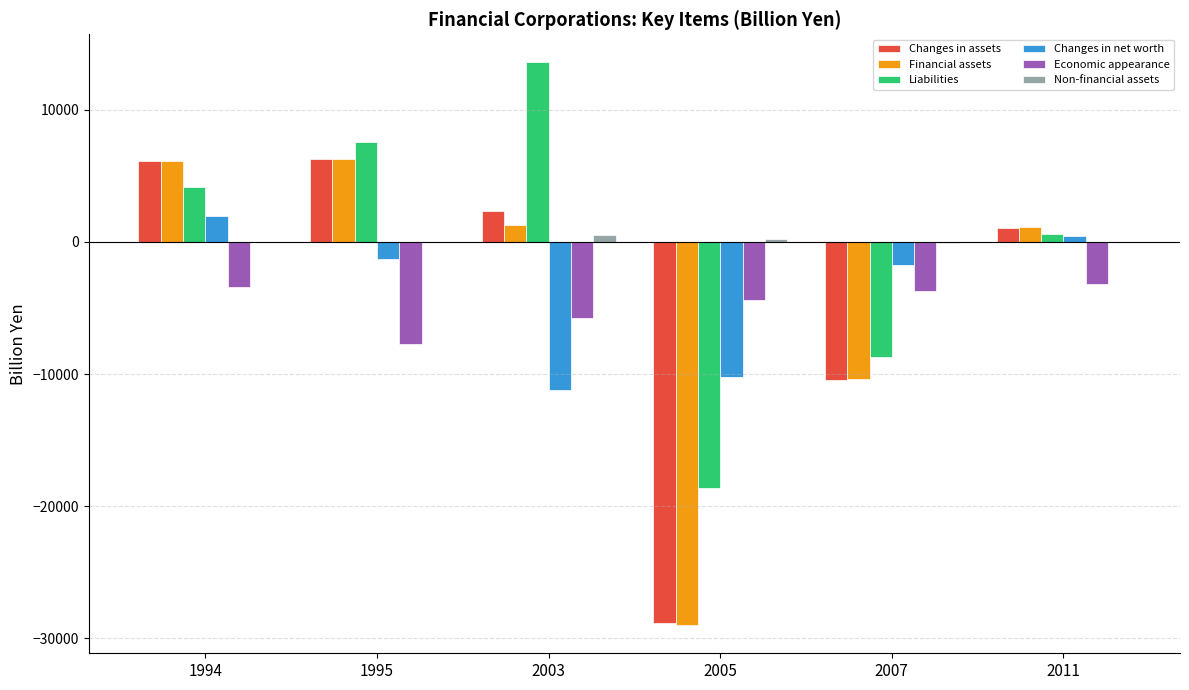

What is the sum of all Changes in assets values?

-23397.4